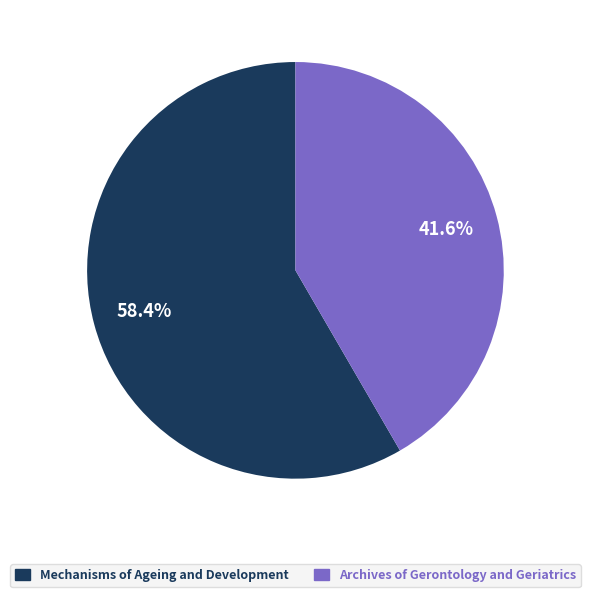

Which slice is the smallest?

Archives of Gerontology and Geriatrics